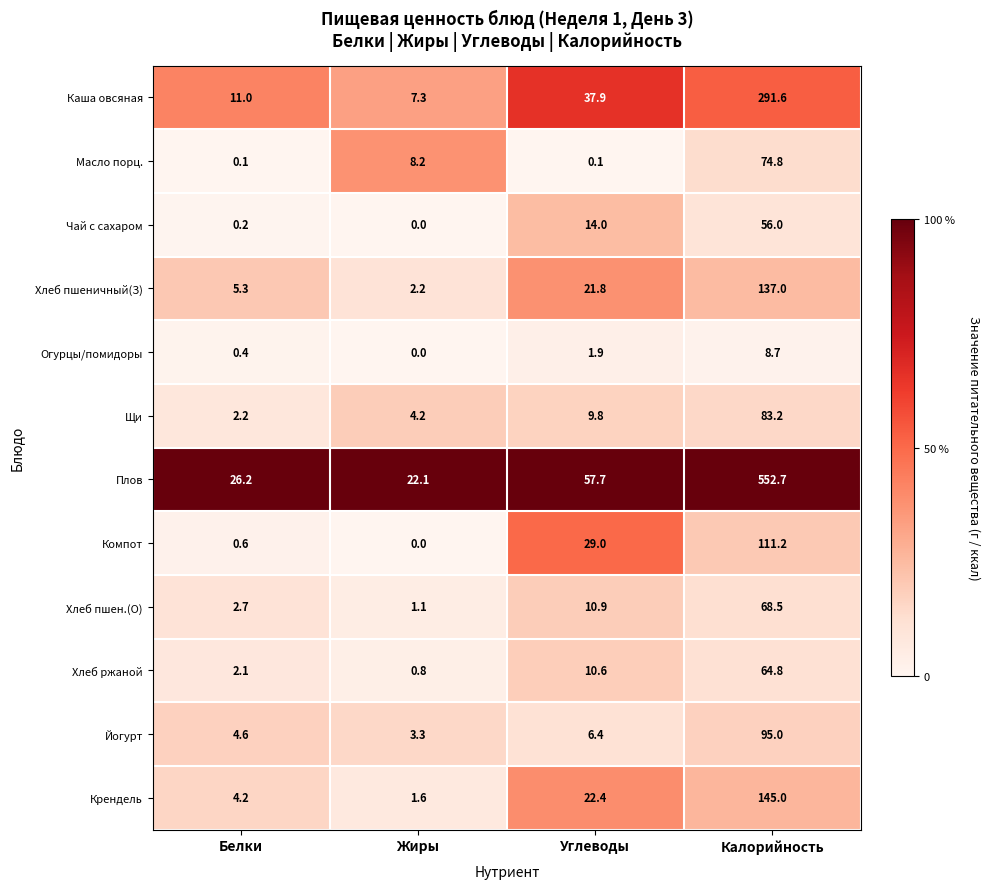

Rank the series at Белки from highest to lowest value.

Плов, Каша овсяная, Хлеб пшеничный(З), Йогурт, Крендель, Хлеб пшен.(О), Щи, Хлеб ржаной, Компот, Огурцы/помидоры, Чай с сахаром, Масло порц.